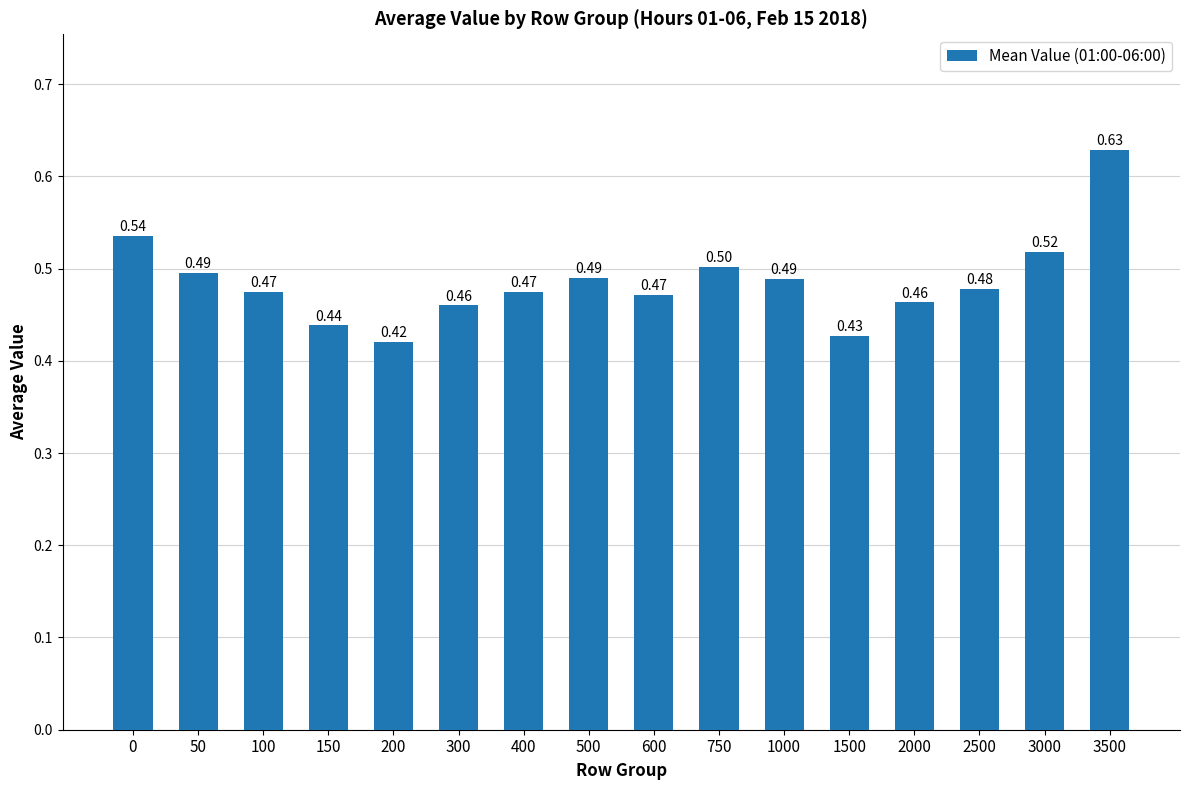

Which label corresponds to the smallest value in the chart?

200